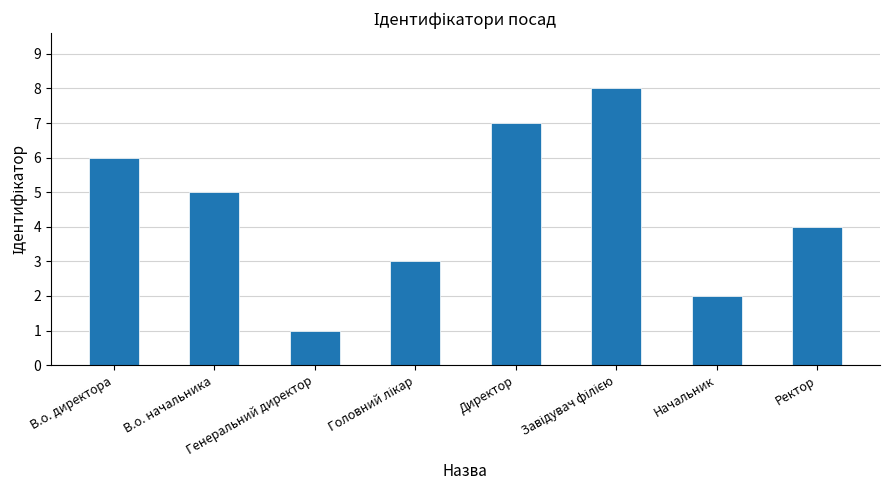

How many values are below 5?

4